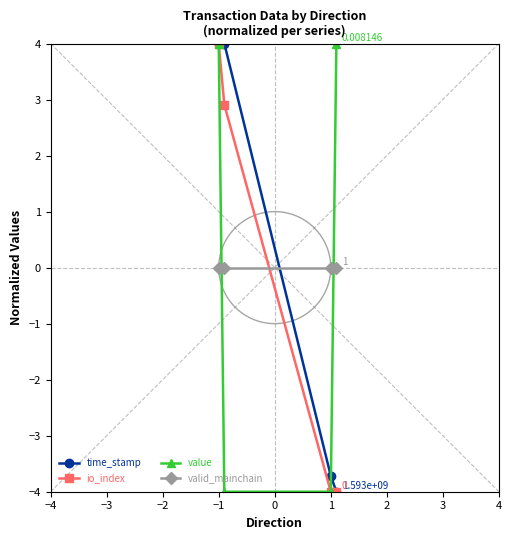

What are all the series names shown in the legend?

time_stamp, io_index, value, valid_mainchain